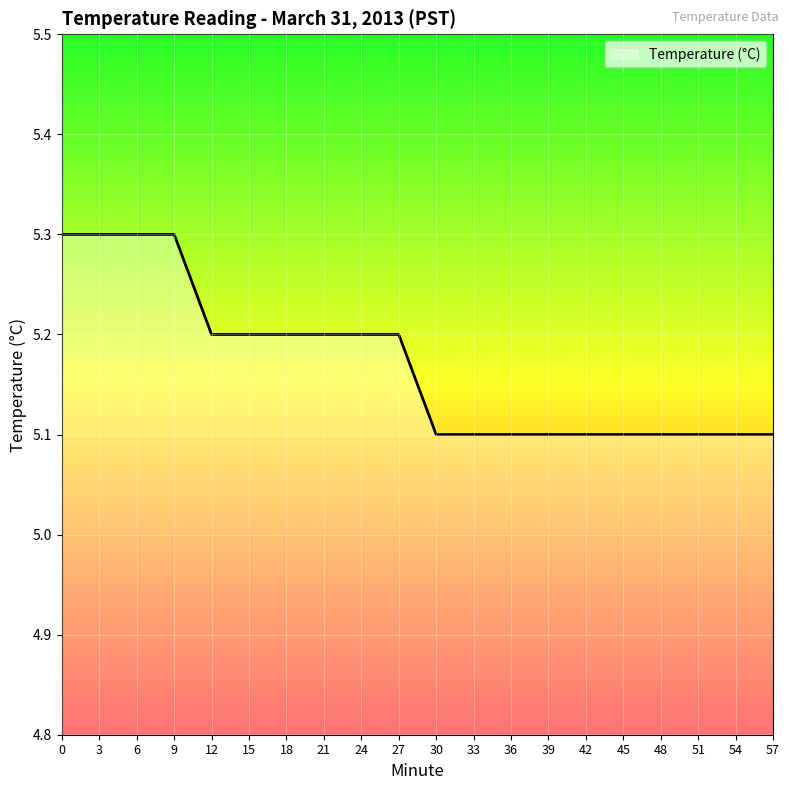

Approximately how many times larger is the value at 57 compared to 33?

1.0